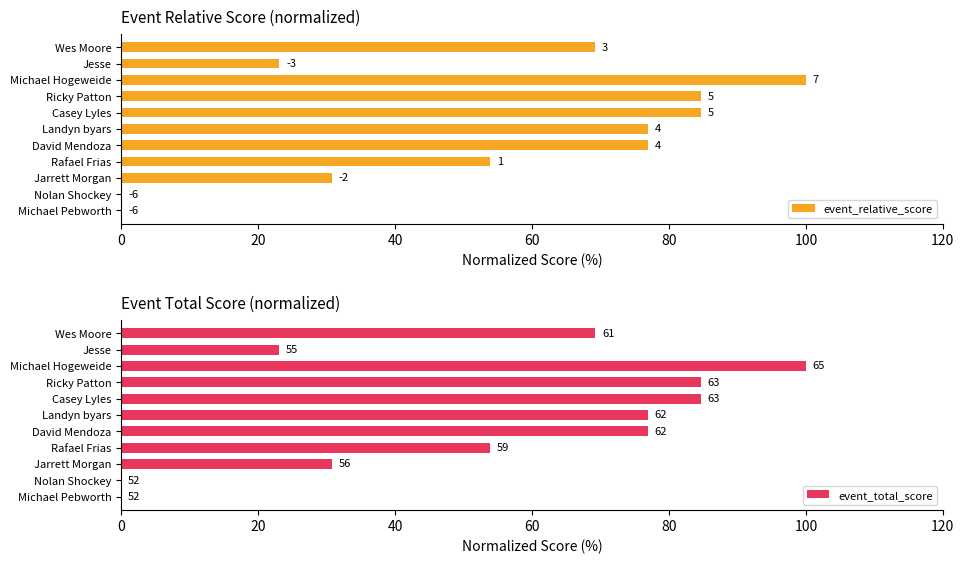

Are the bars horizontal?

Yes